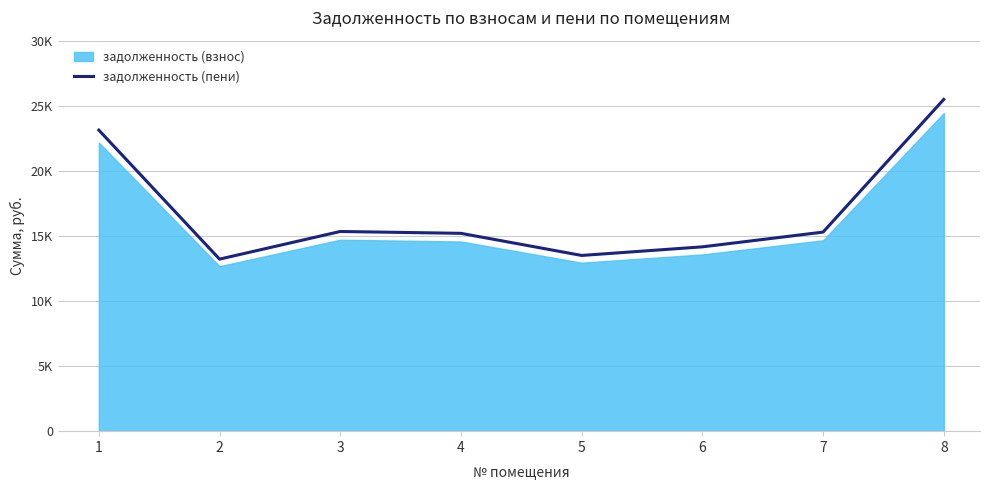

What is the greatest value displayed?

25497.7